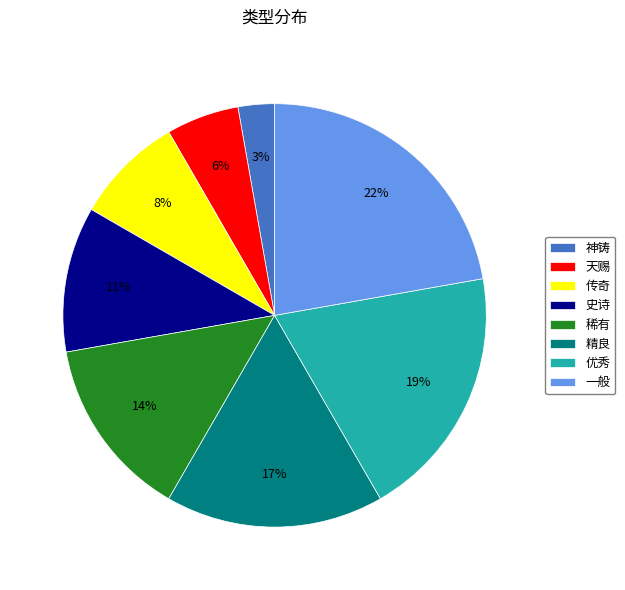

To the nearest percent, what is the combined percentage of 史诗 and 神铸?

14%